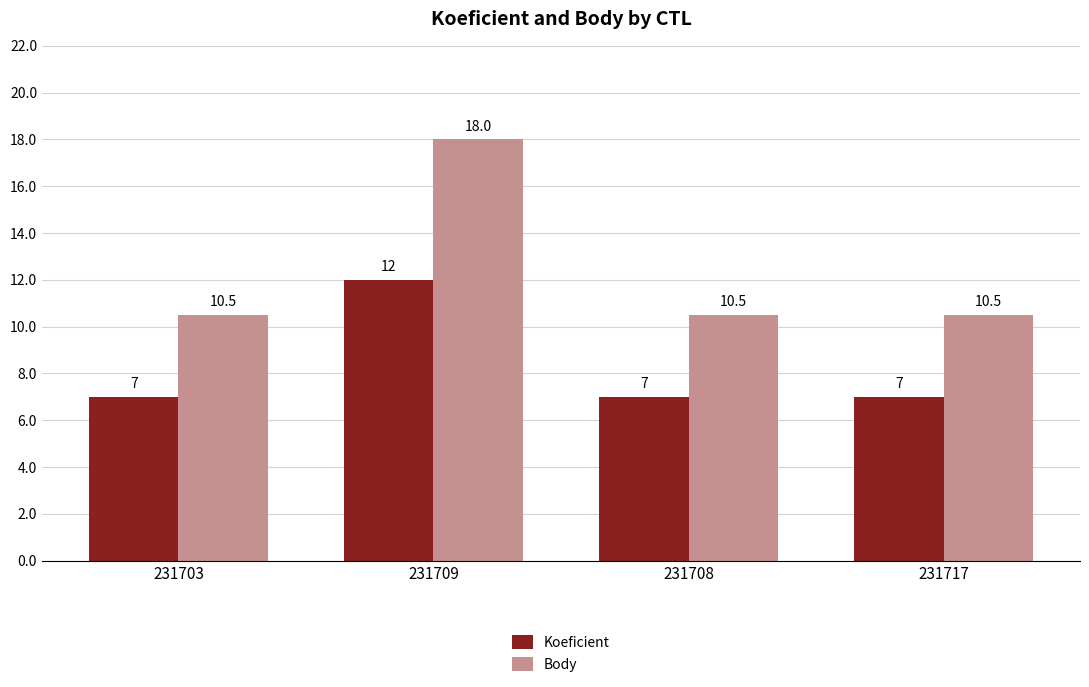

What is the spread (max minus min) of values at 231703?

3.5